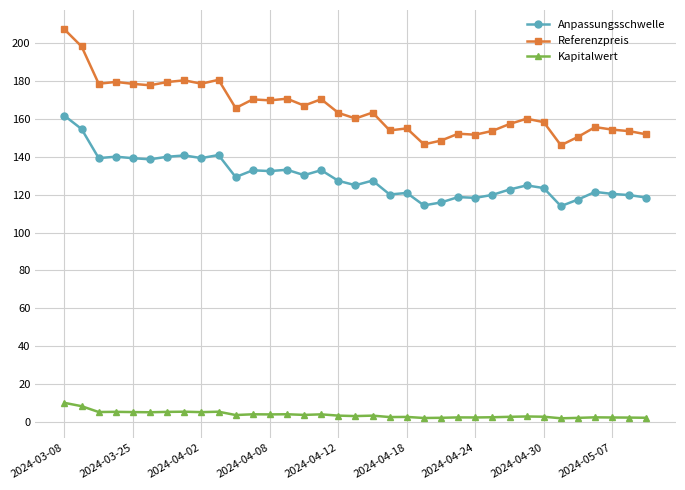

What is the maximum value for Referenzpreis?

207.4